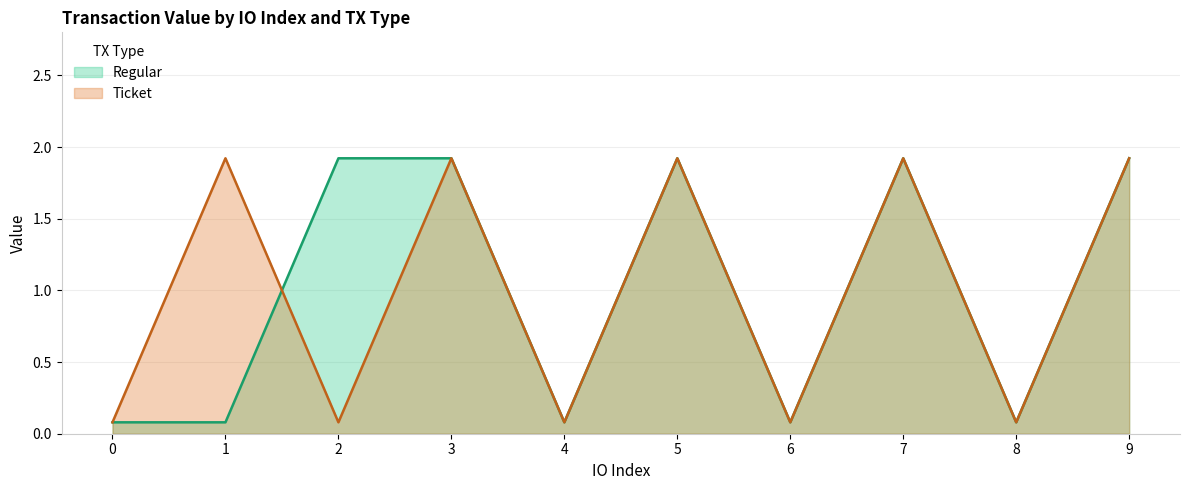

What is the value of the Ticket point at the 4th from the left?

1.9